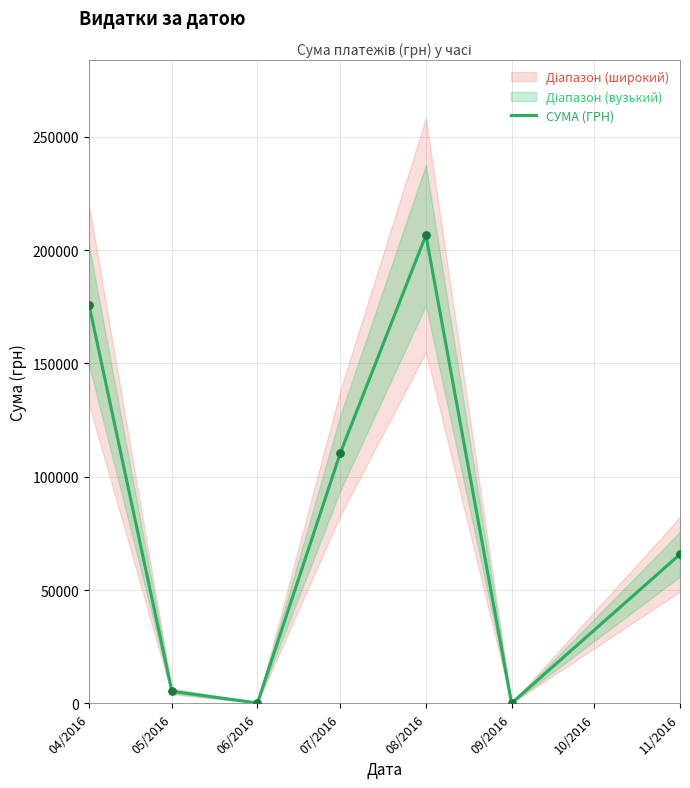

Which has a higher value, 07/2016 or 05/2016?

07/2016